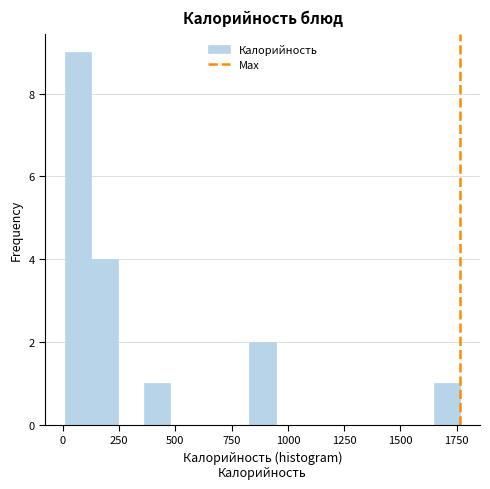

Around what value on the x-axis is the tallest bar? Give the approximate position of its centre, as read against the axis.

50